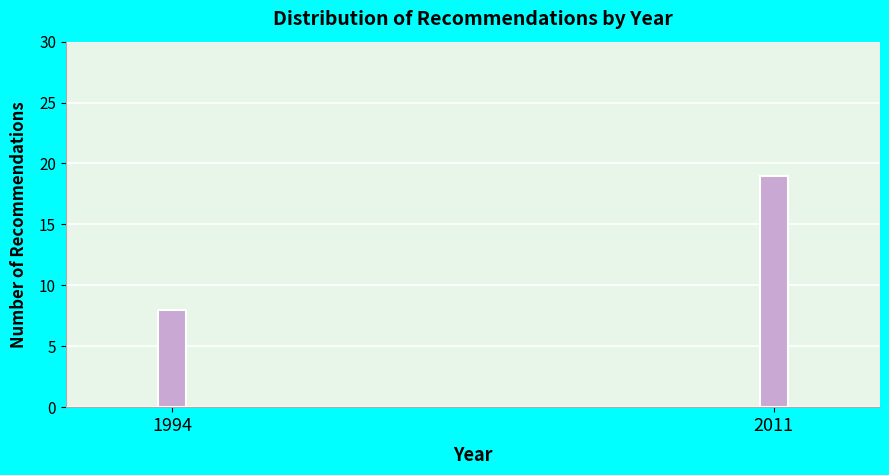

Reading left to right, list all the values displayed in this chart.

1994=8	2011=19